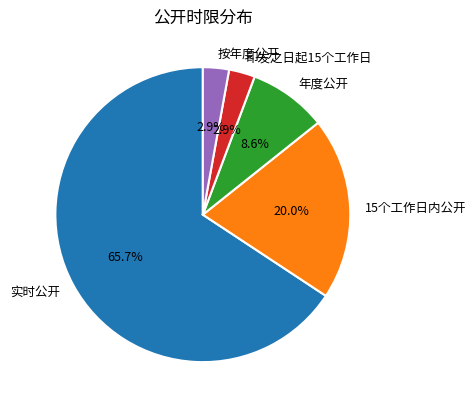

Is there any slice that represents more than half of the pie?

Yes